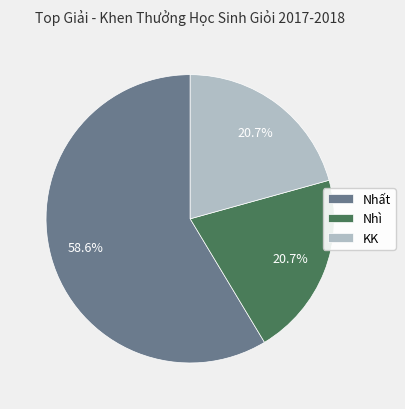

To the nearest percent, what is the difference between the largest and smallest slice percentages?

38%